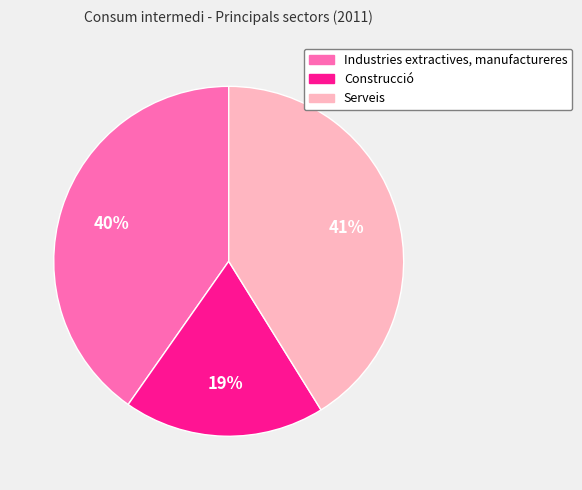

Which slice is the largest?

Serveis